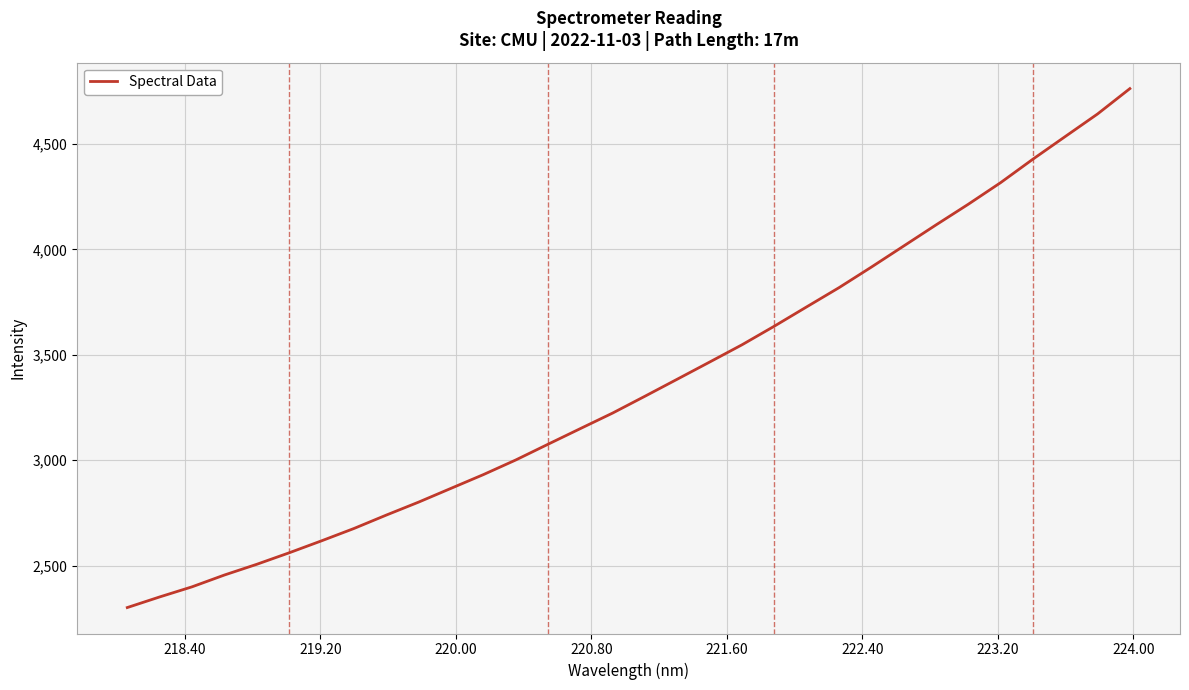

What is the maximum value shown in the chart?

4761.6